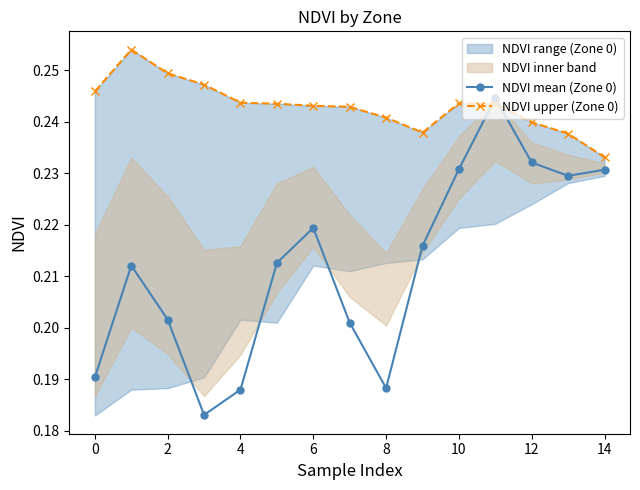

What is the difference between the maximum and minimum values in the NDVI mean (Zone 0) series?

0.1